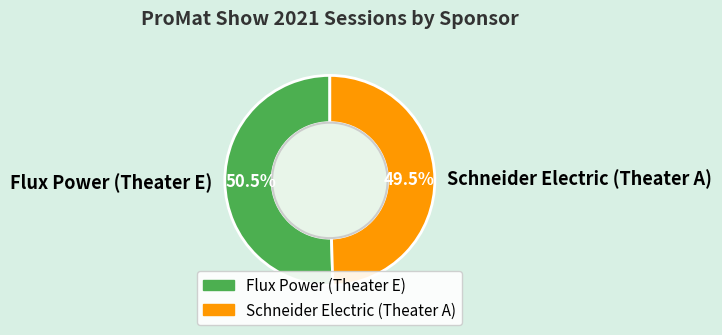

What is the largest slice in the pie chart?

Flux Power (Theater E)